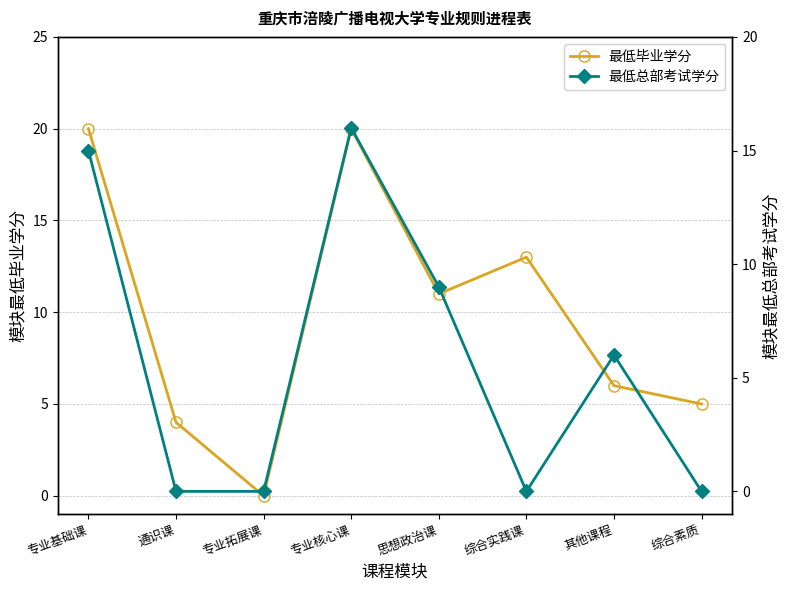

Does the chart display data point markers on the line(s)?

Yes